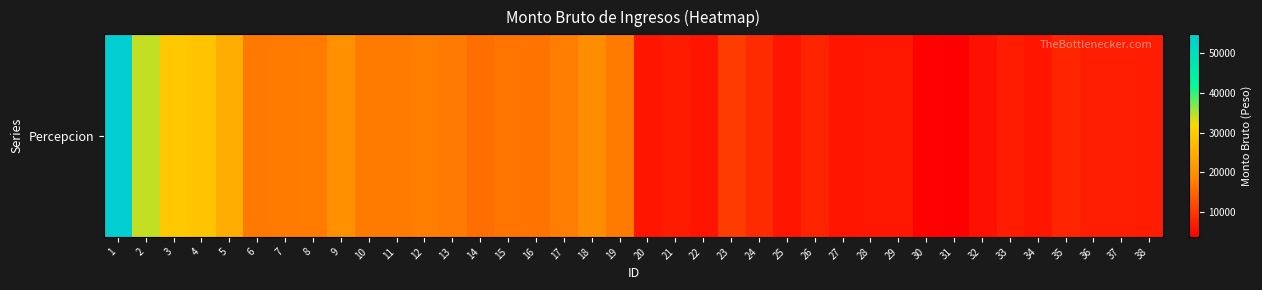

What value does the data have at 18?

19268.5